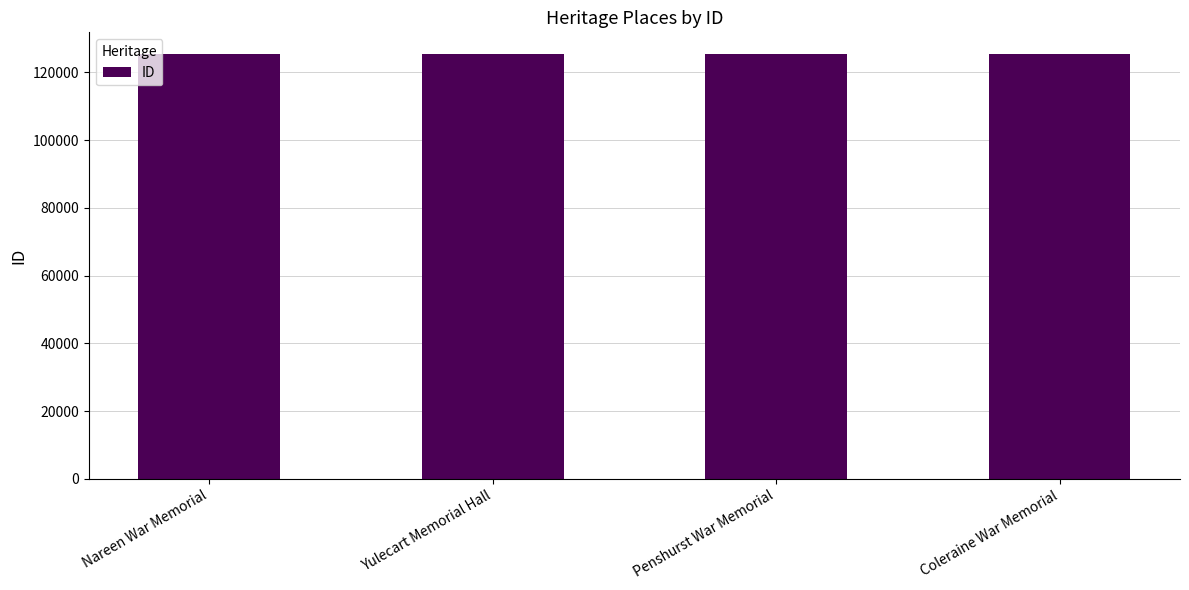

The value at Coleraine War Memorial is 125536. True or false?

True